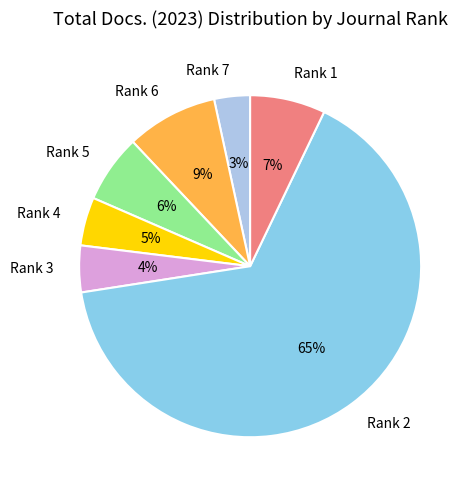

Count the number of slices in the pie.

7